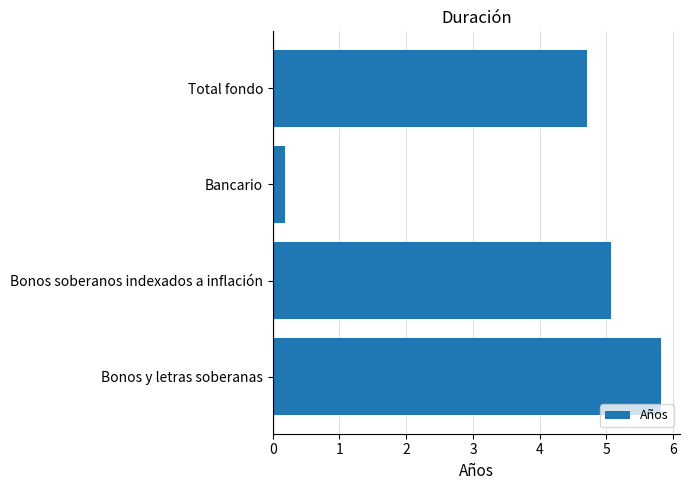

What is the sum of all values?

15.8